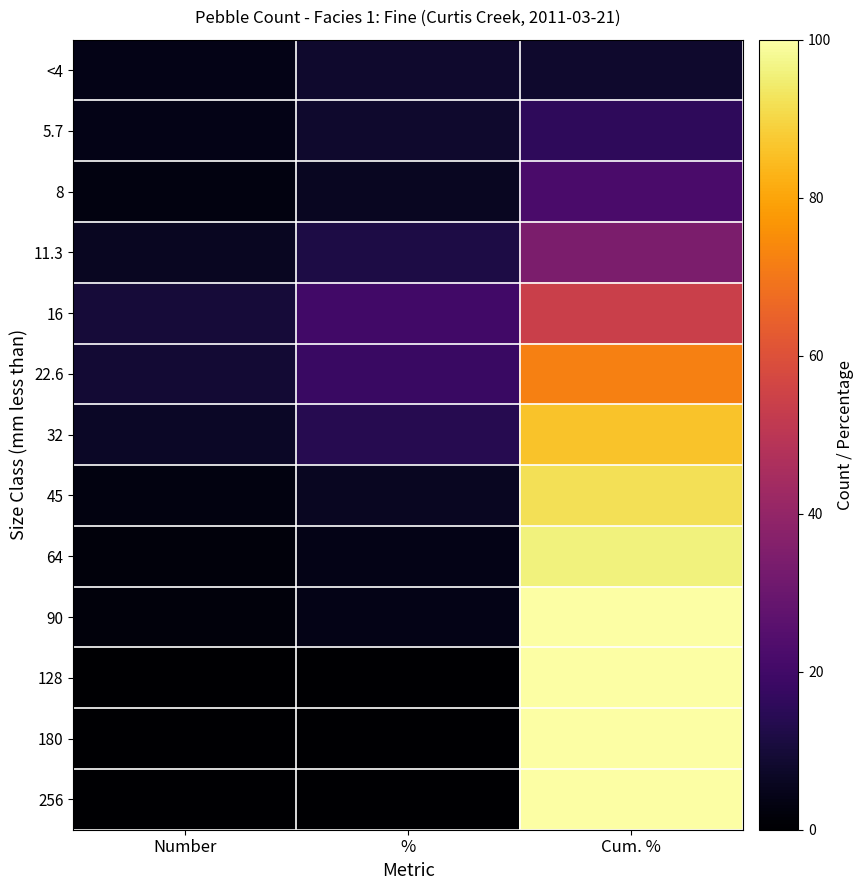

Between Number and Cum. %, which is larger?

Cum. %